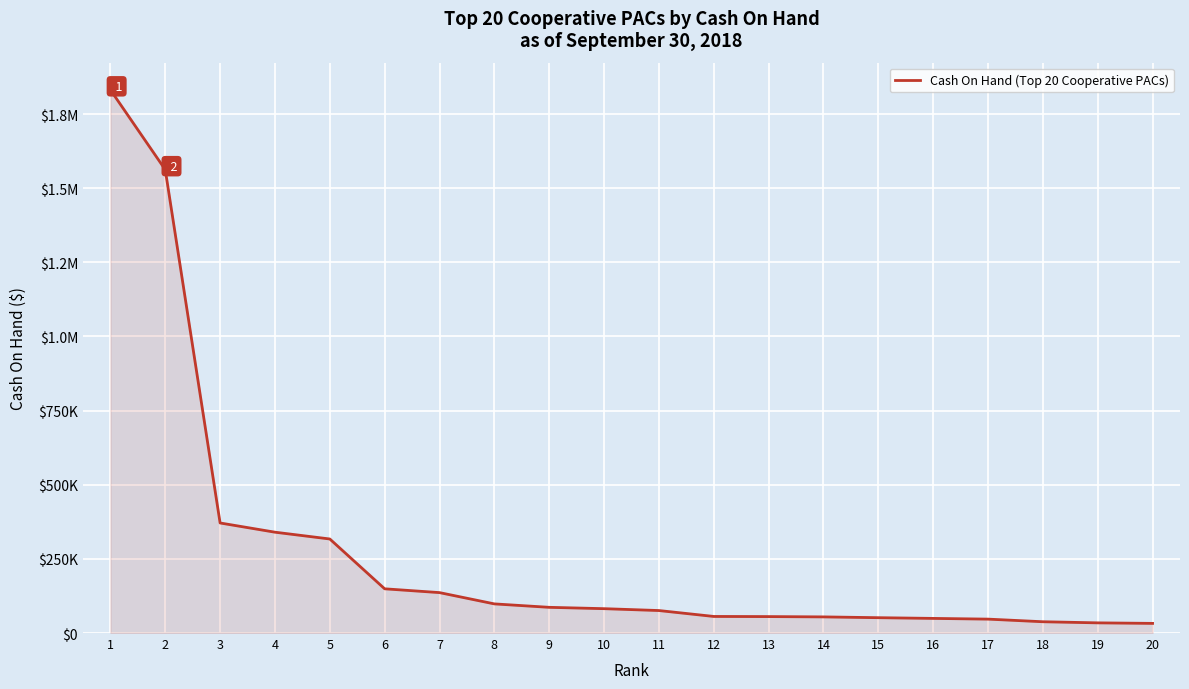

Approximately how many times larger is the value at 11 compared to 14?

1.4